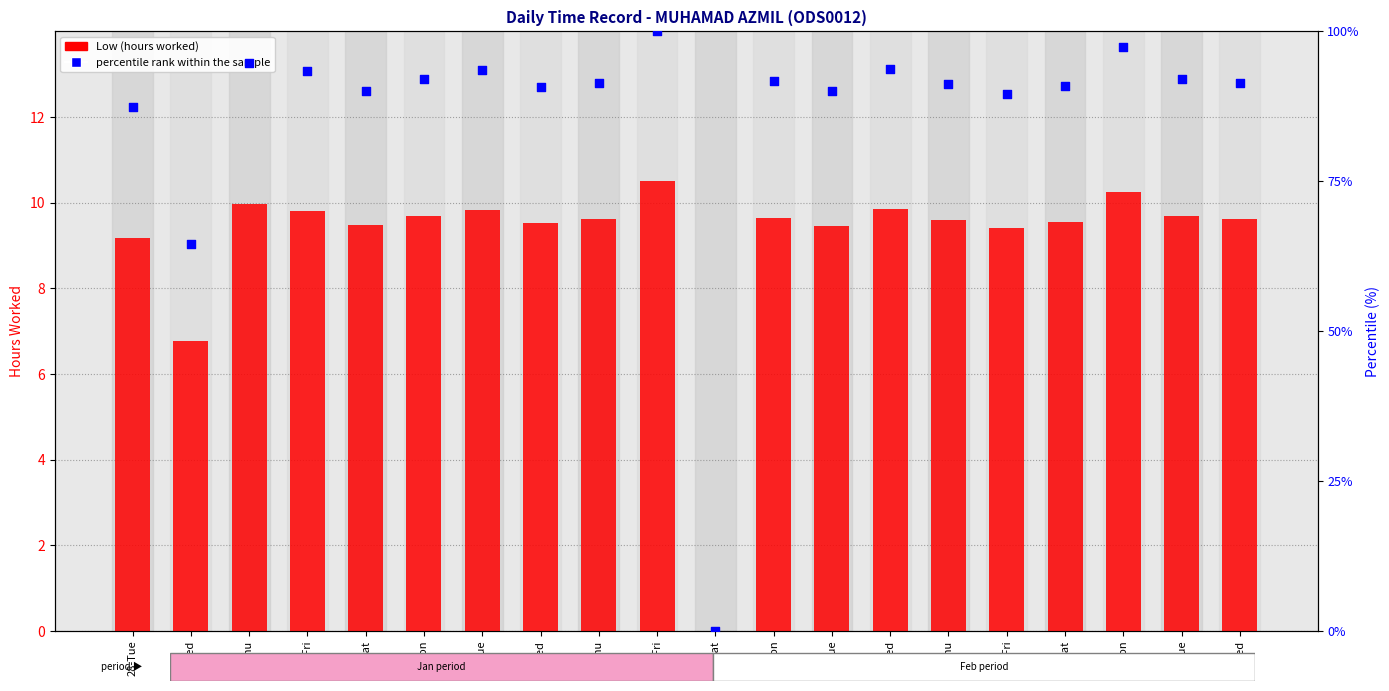

At how many categories does at least one series exceed 17?

19